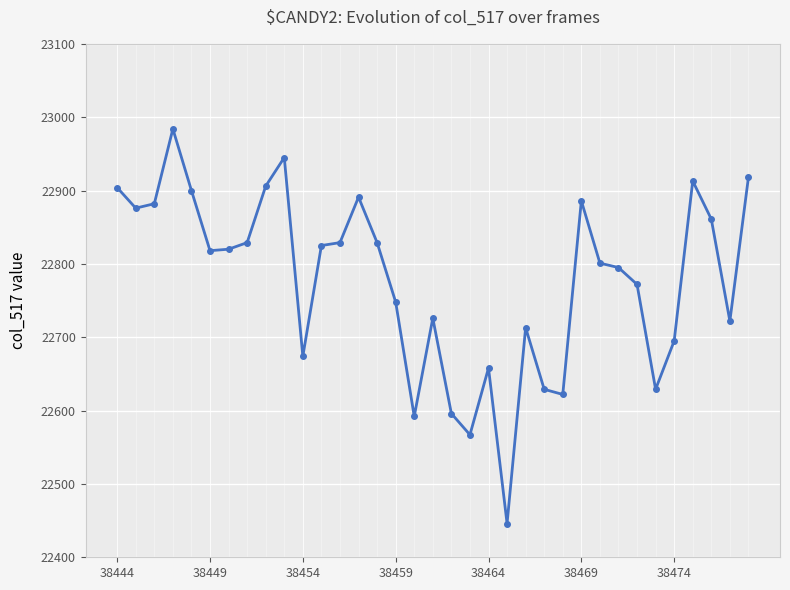

How many distinct data groups are displayed?

1